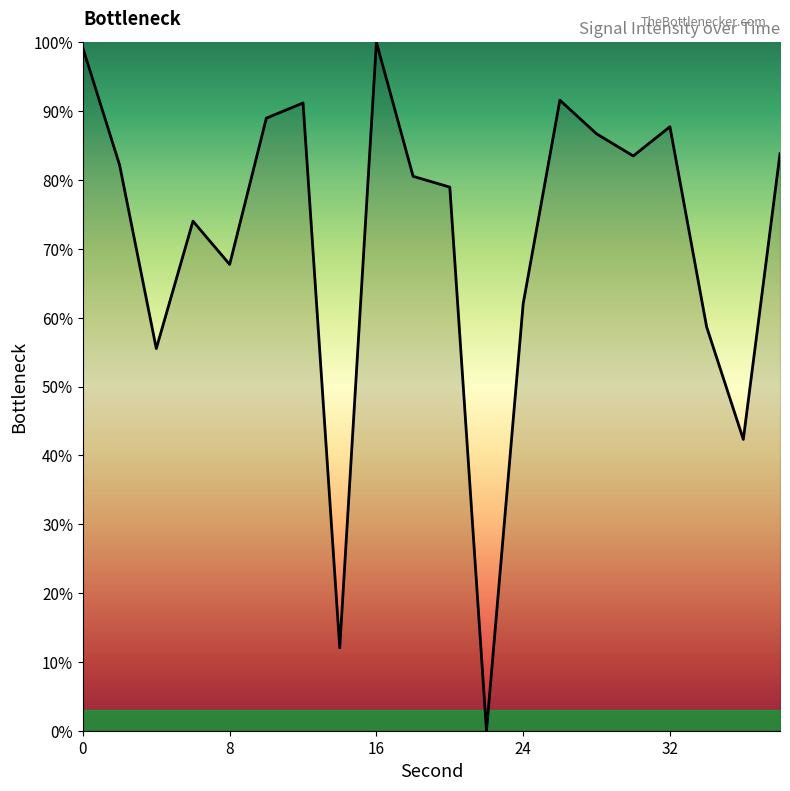

What is the difference between the maximum and minimum values?

100.0